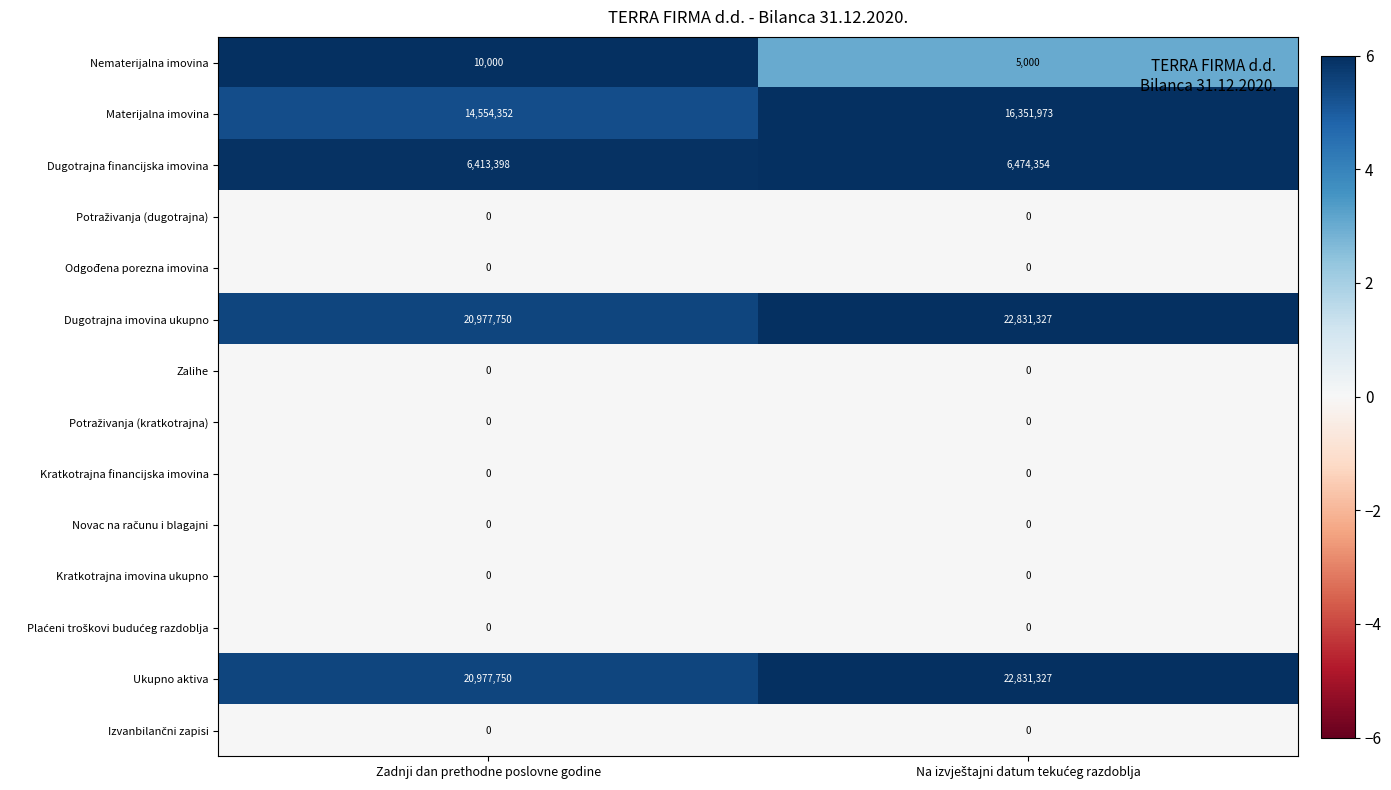

True or false: Materijalna imovina has a value of 14554352 at Zadnji dan prethodne poslovne godine.

True